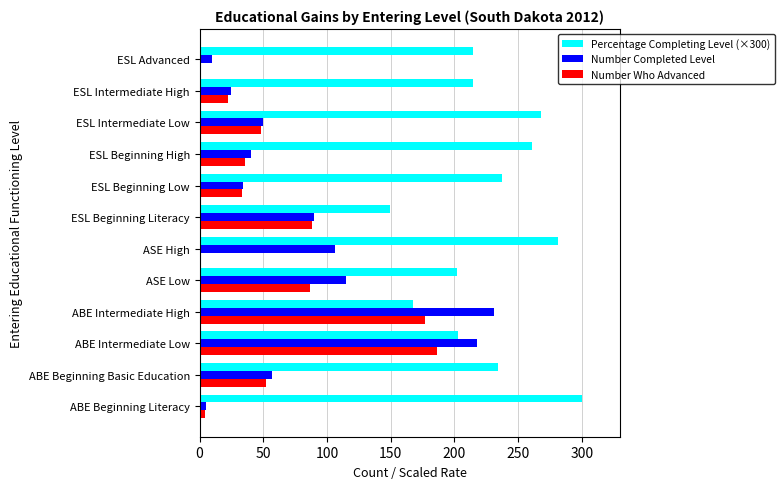

What is the sum of all Number Completed Level values?

981.0